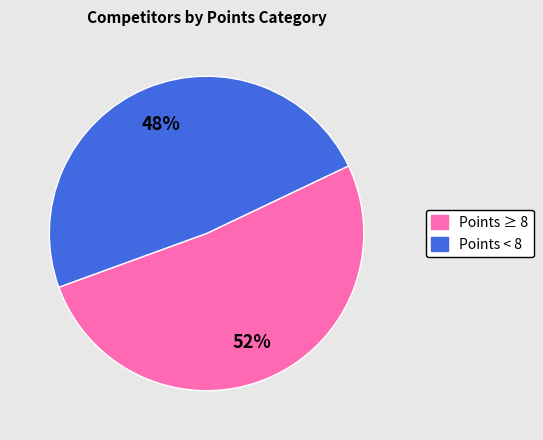

Is there any slice that represents more than half of the pie?

Yes